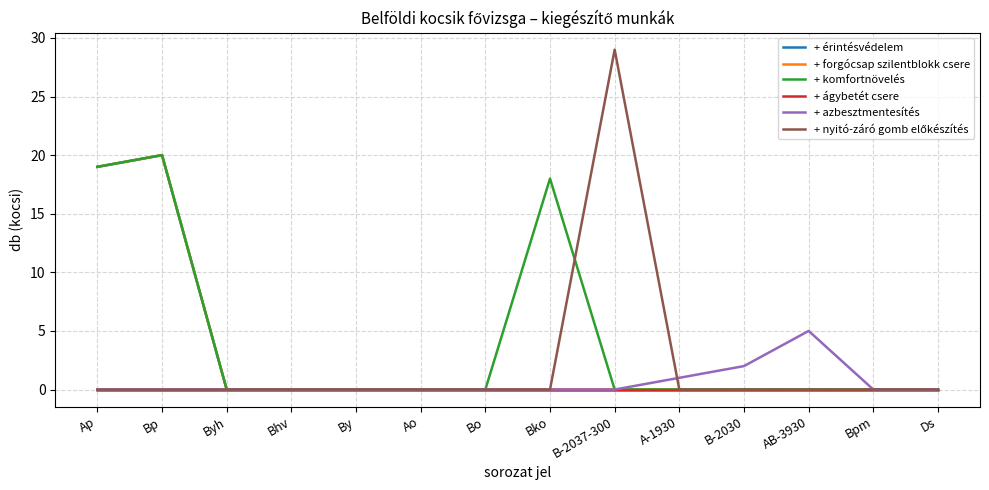

Does the chart display data point markers on the line(s)?

No